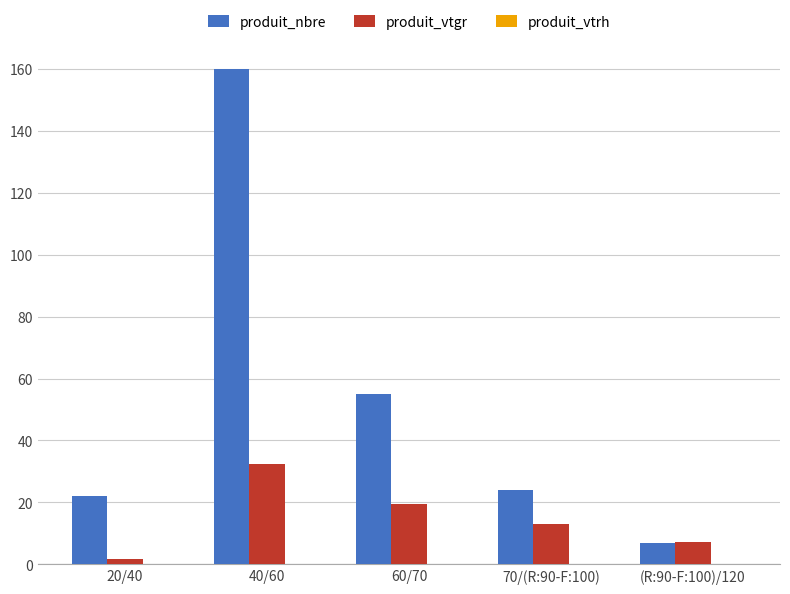

At 40/60, list the series in order from smallest to largest.

produit_vtgr, produit_nbre